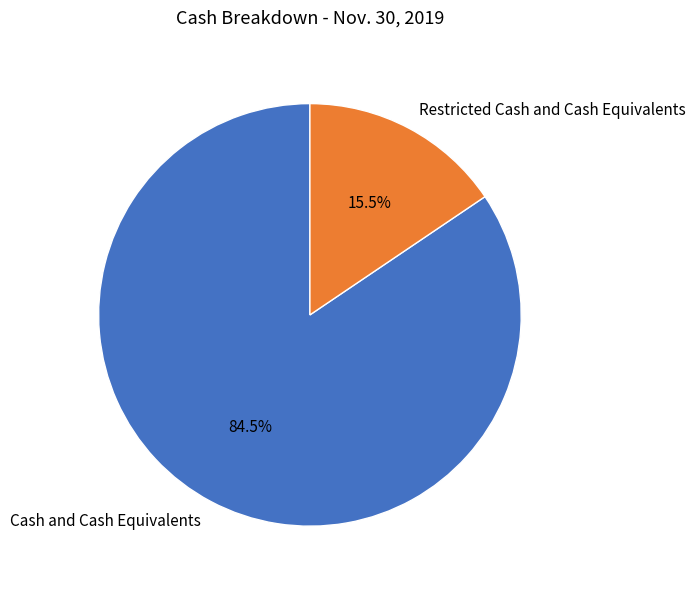

Rank the categories by value from highest to lowest.

Cash and Cash Equivalents, Restricted Cash and Cash Equivalents